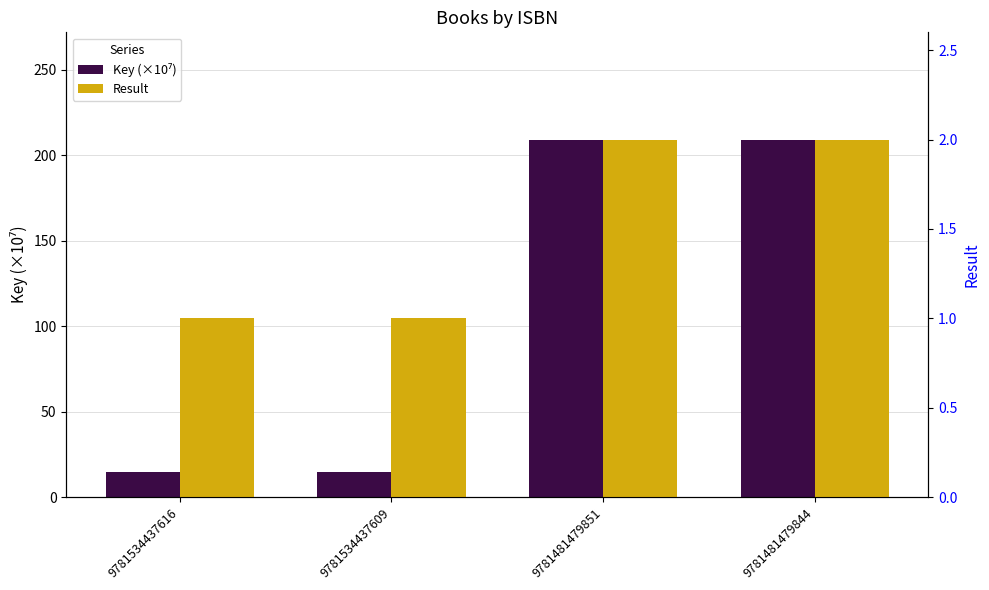

List the series in order of their peak value, lowest first.

Result, Key (×10⁷)